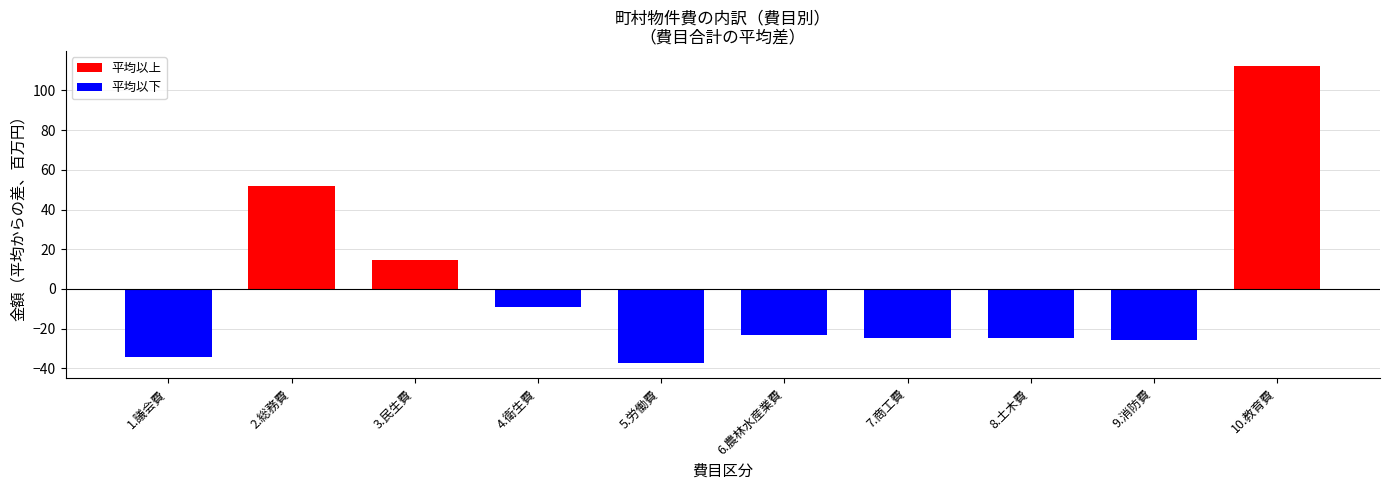

What is the label of the 10th bar from the right?

1.議会費